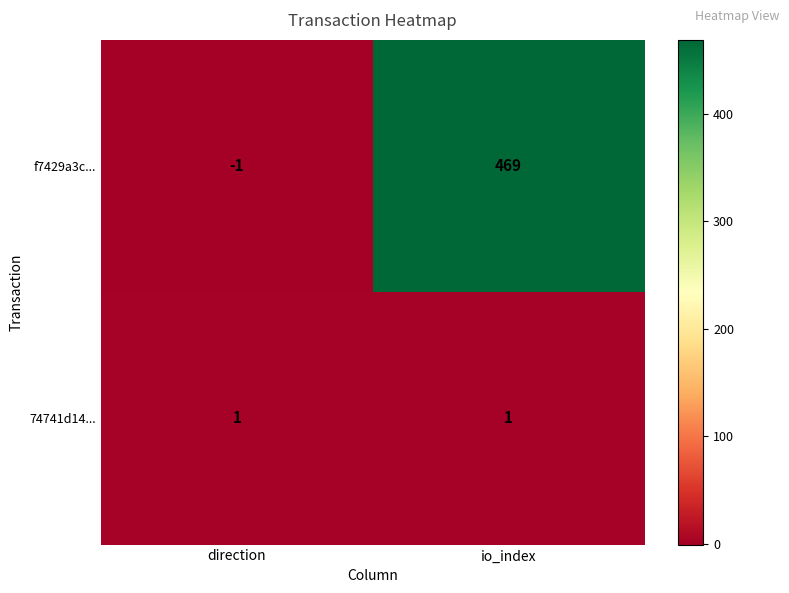

At how many categories does at least one series exceed 102?

1